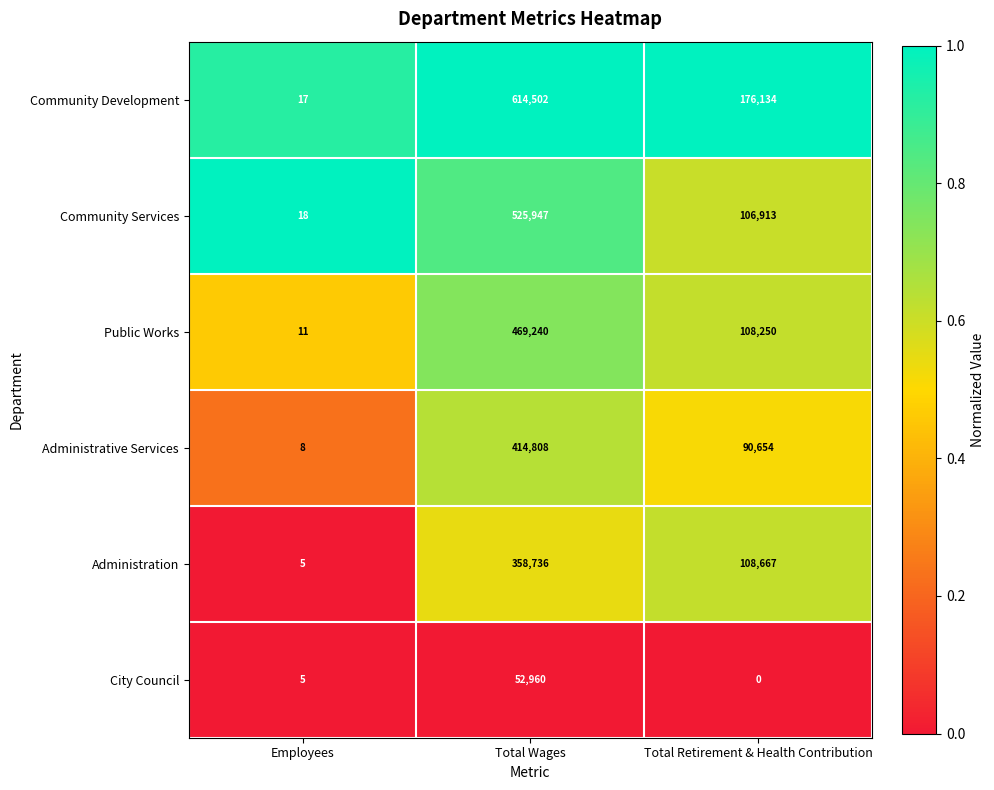

The value of City Council at Employees is 2. True or false?

False